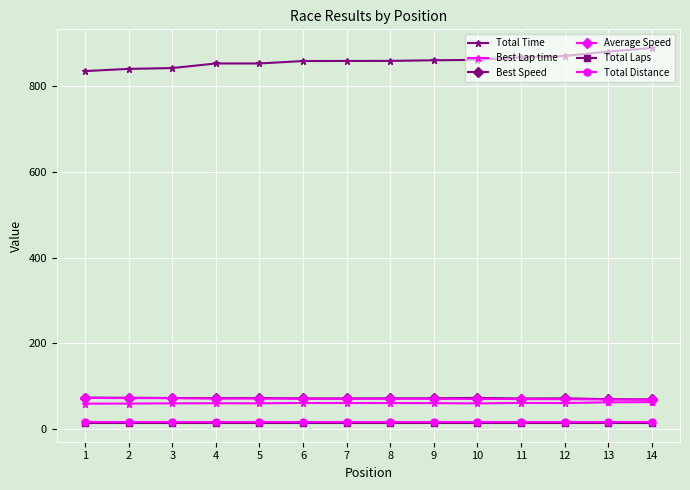

Which series has the largest total across all categories?

Total Time